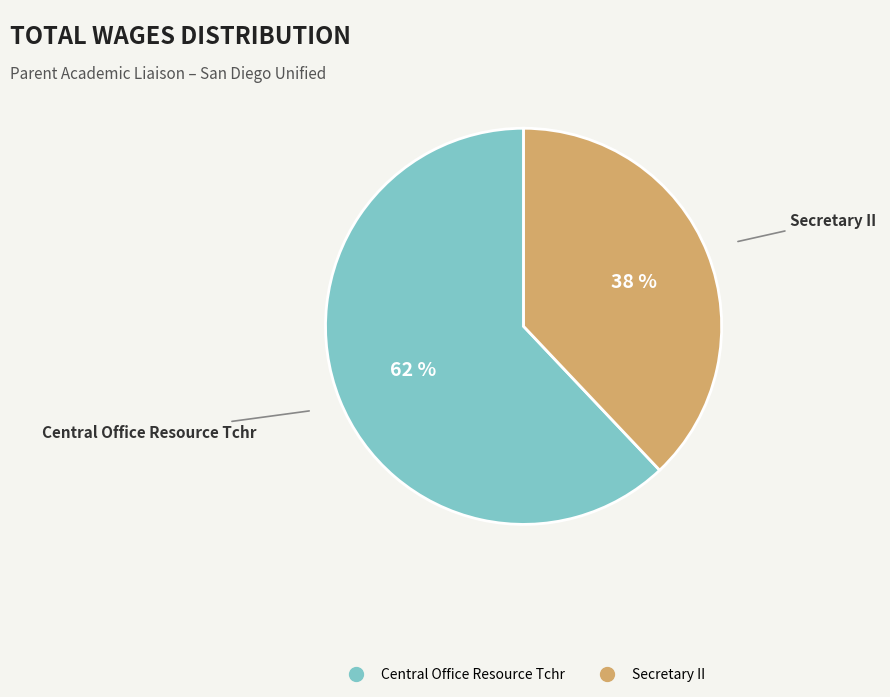

To the nearest percent, what portion does Secretary II represent?

38%